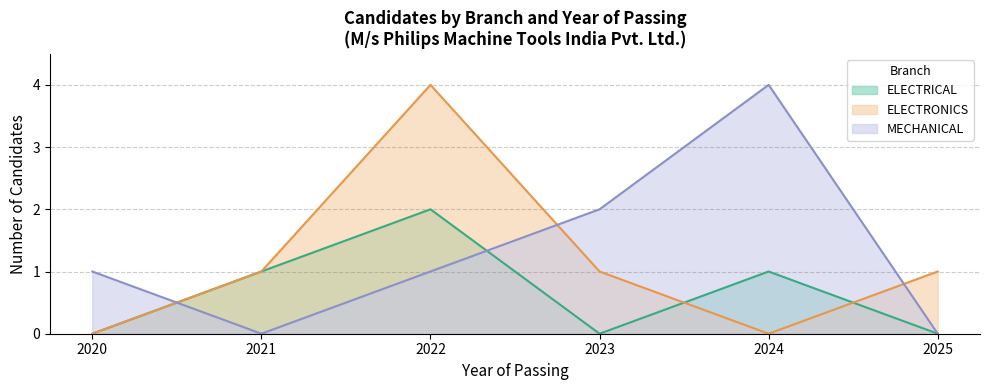

Rank the series by their average value, from lowest to highest.

ELECTRICAL, ELECTRONICS, MECHANICAL